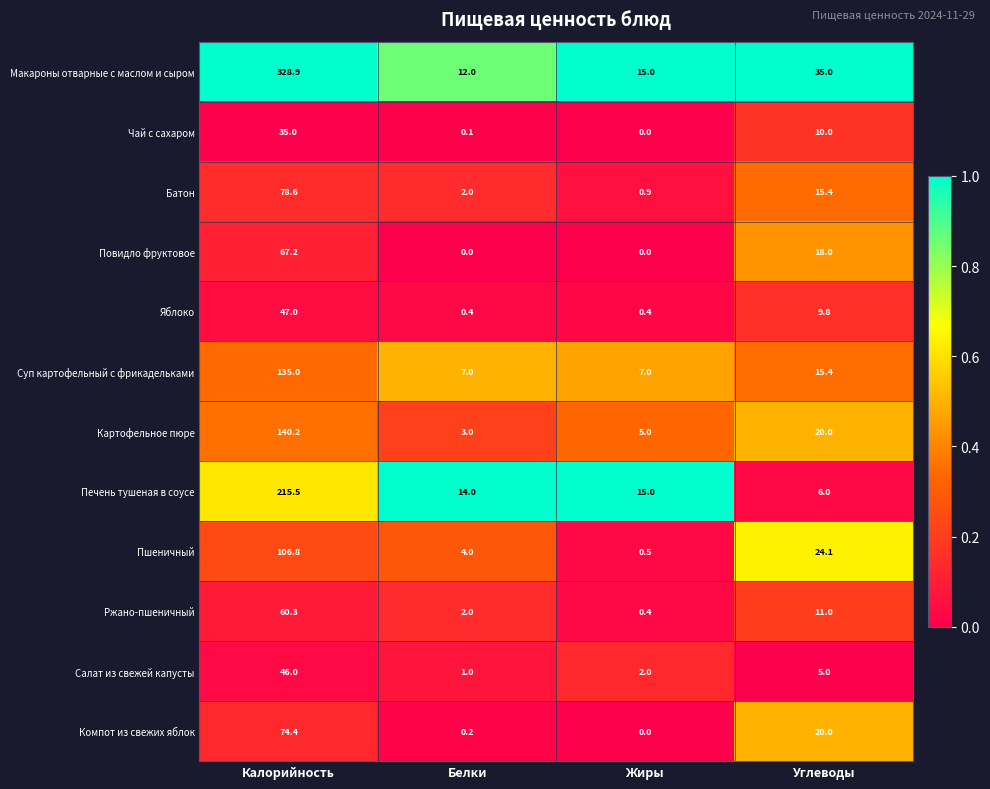

Rank the series by their maximum value, from lowest to highest.

Чай с сахаром, Салат из свежей капусты, Яблоко, Ржано-пшеничный, Повидло фруктовое, Компот из свежих яблок, Батон, Пшеничный, Суп картофельный с фрикадельками, Картофельное пюре, Печень тушеная в соусе, Макароны отварные с маслом и сыром